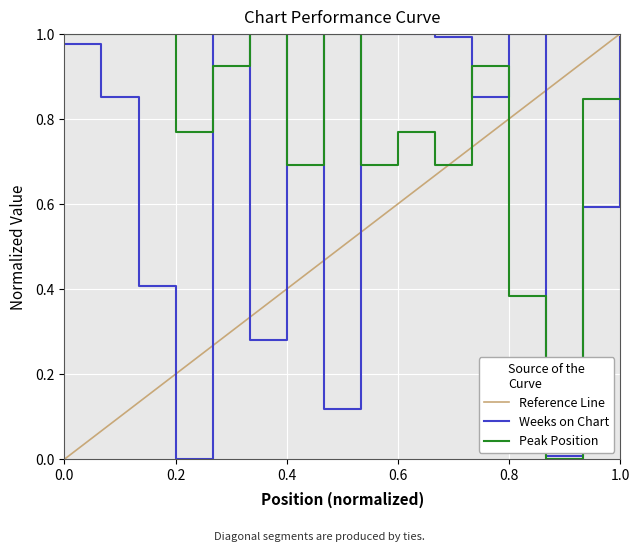

Read the Weeks on Chart value at 5.

1.0